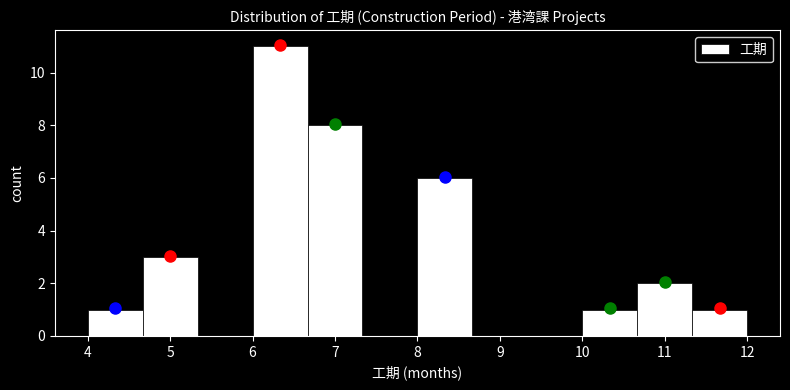

Reading left to right, transcribe this chart: for each bar, give the range it covers on the x-axis and its height. Neither the bar edges nor the heights are printed on the chart, so give them approximately, as read against the axes.

4.0 to 4.7: 1
4.7 to 5.3: 3
5.3 to 6.0: 0
6.0 to 6.7: 11
6.7 to 7.3: 8
7.3 to 8.0: 0
8.0 to 8.7: 6
8.7 to 9.3: 0
9.3 to 10.0: 0
10.0 to 10.7: 1
10.7 to 11.3: 2
11.3 to 12.0: 1